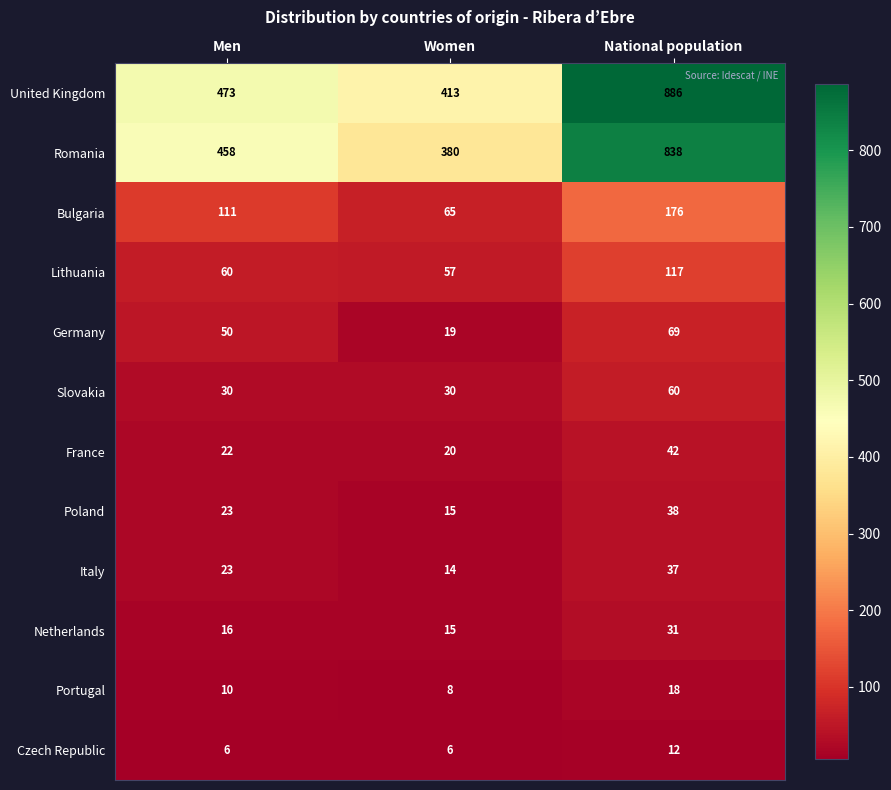

Is the value of Italy at Women greater than the value of Romania at Men?

No